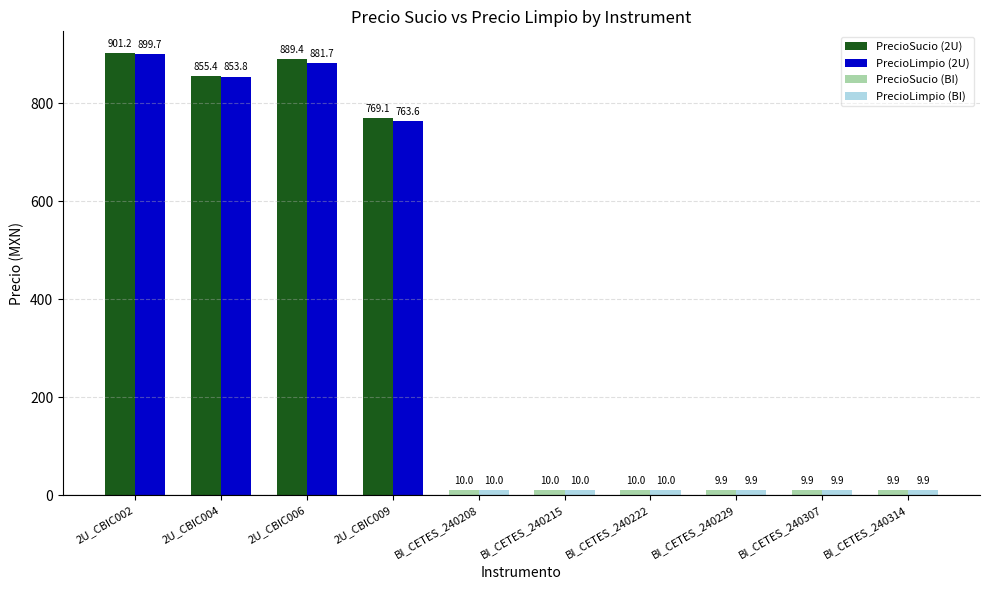

Which category has the highest value across all series?

2U_CBIC002